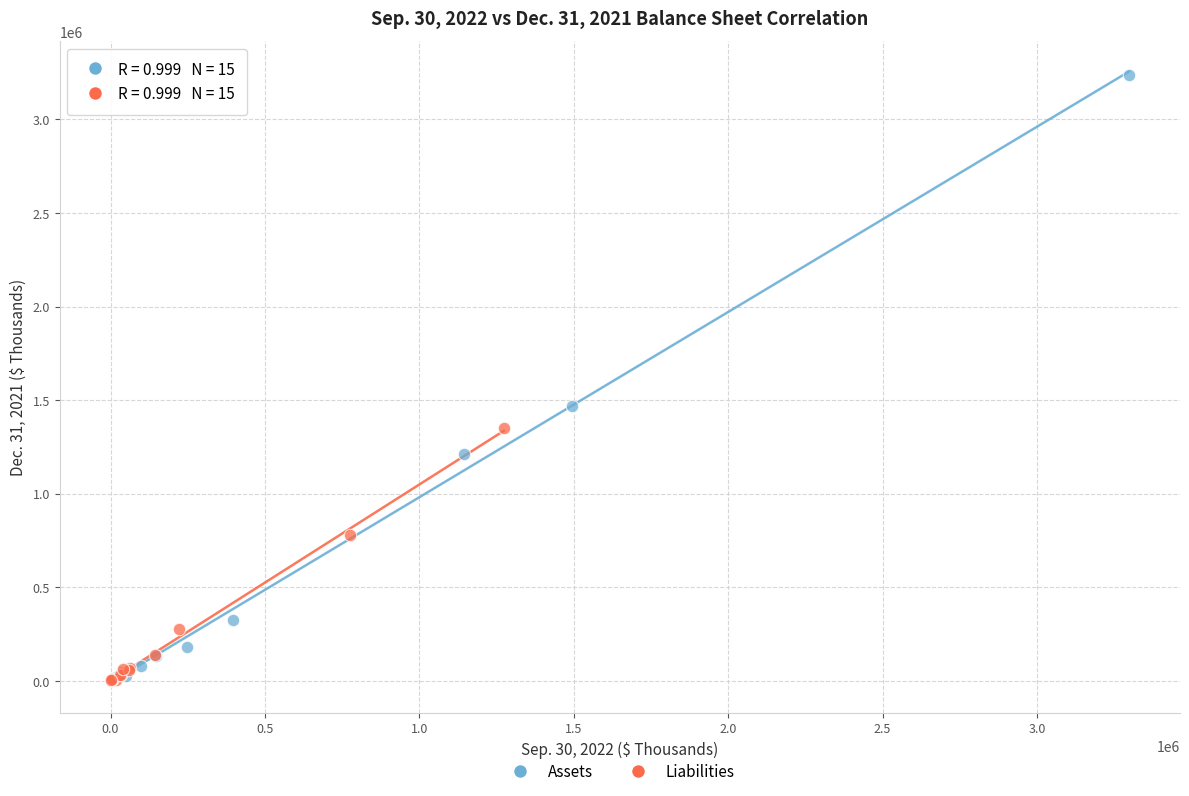

Which series has the largest Y range (max minus min)?

Assets